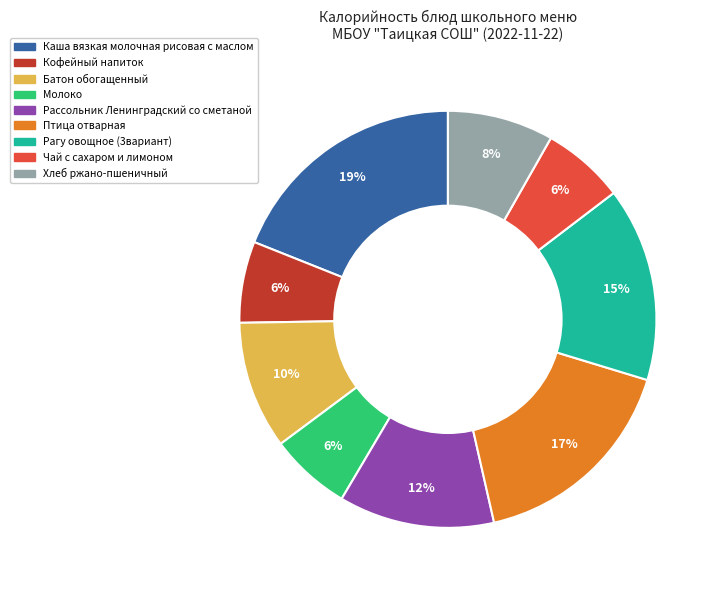

Combined, do Молоко and Каша вязкая молочная рисовая с маслом account for over 50%?

No